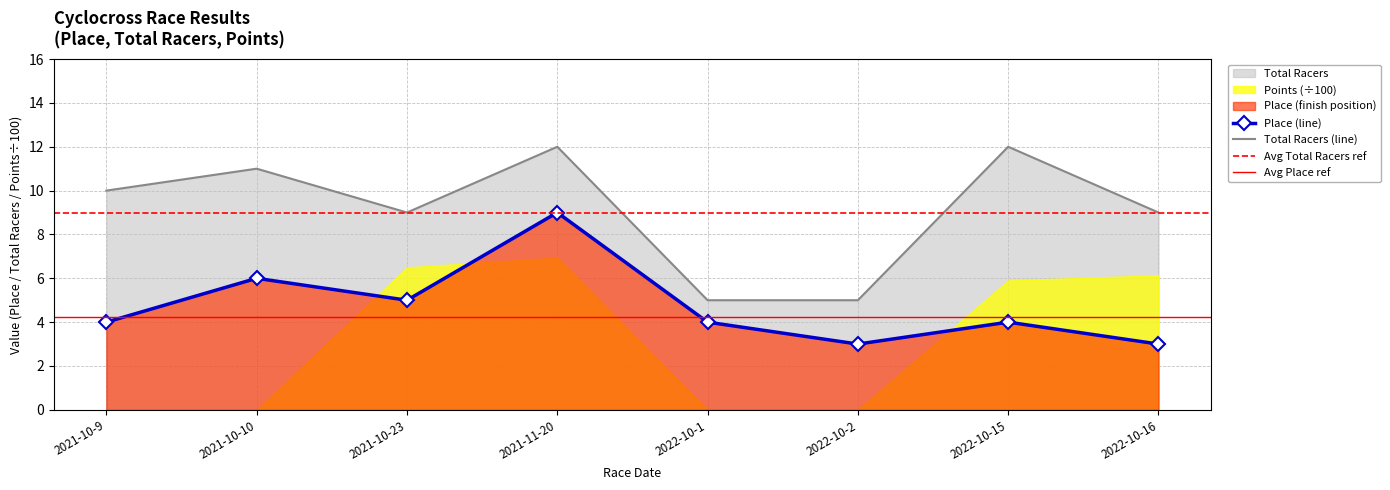

Rank the series by their average value, from highest to lowest.

Total Racers, Place